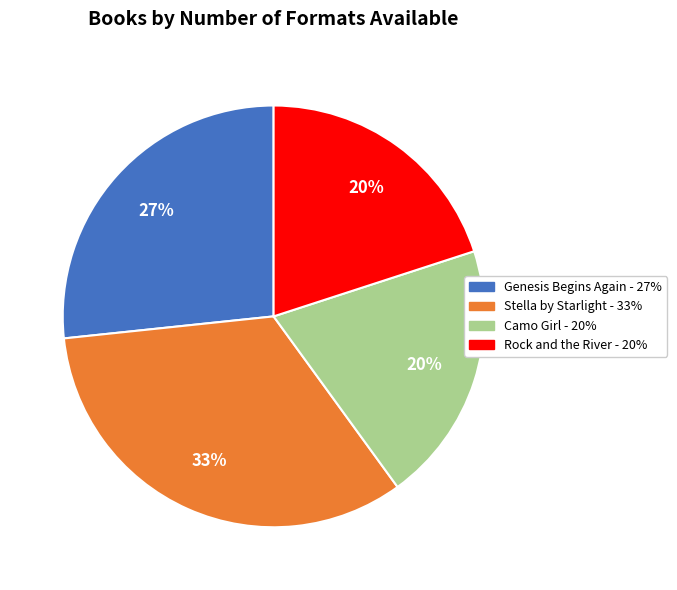

Is Camo Girl the majority of the pie?

No